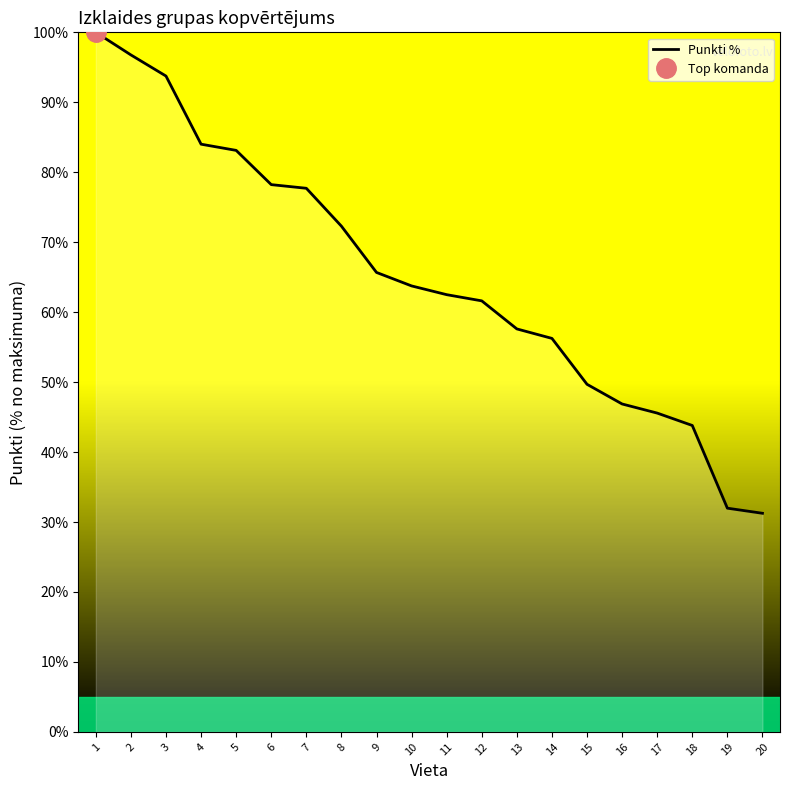

Where is the data nearest to the value 65?

9